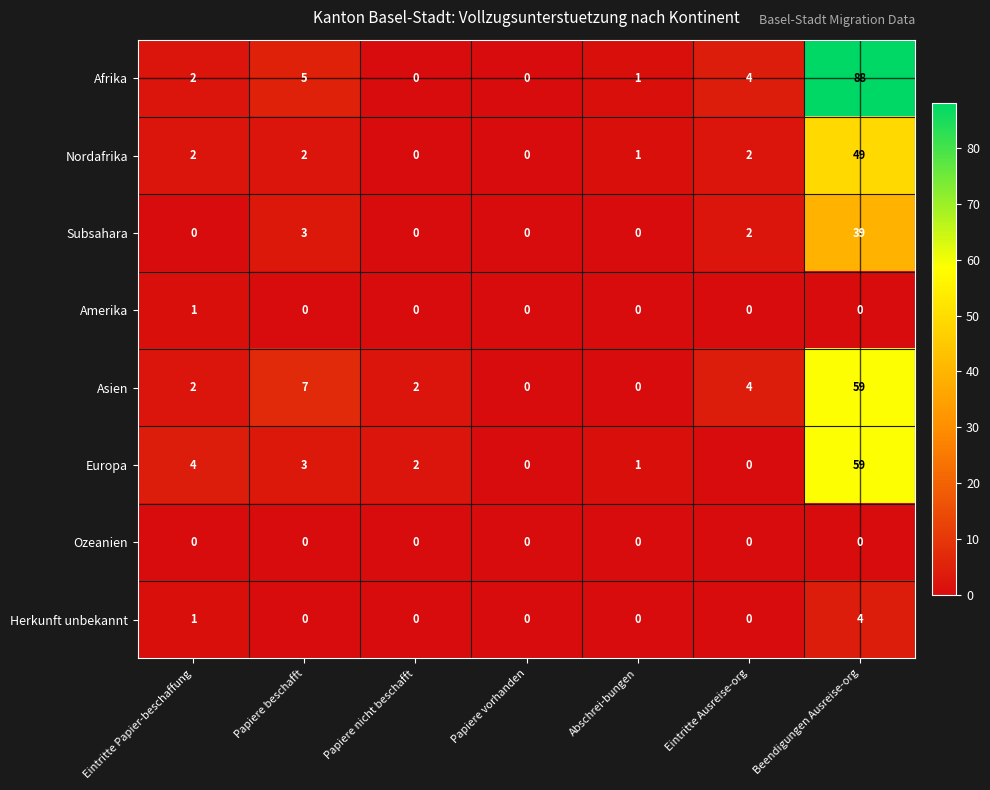

Which series has the largest range (max minus min)?

Afrika